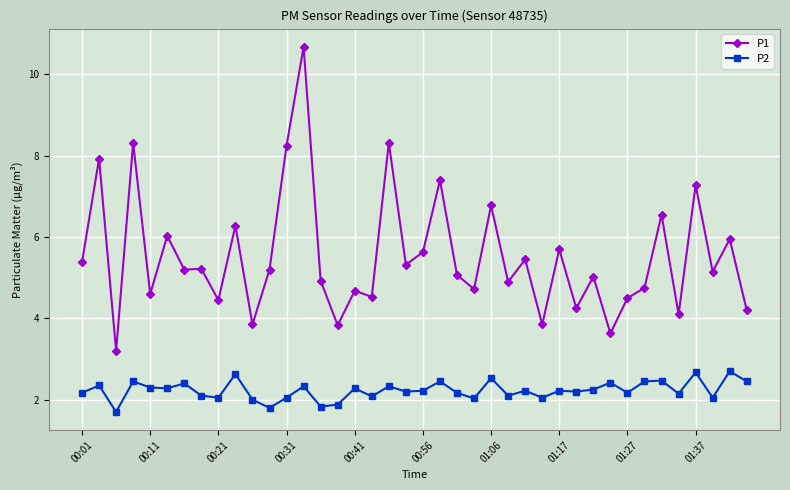

True or false: P1 has more than 1 interior local peaks.

True